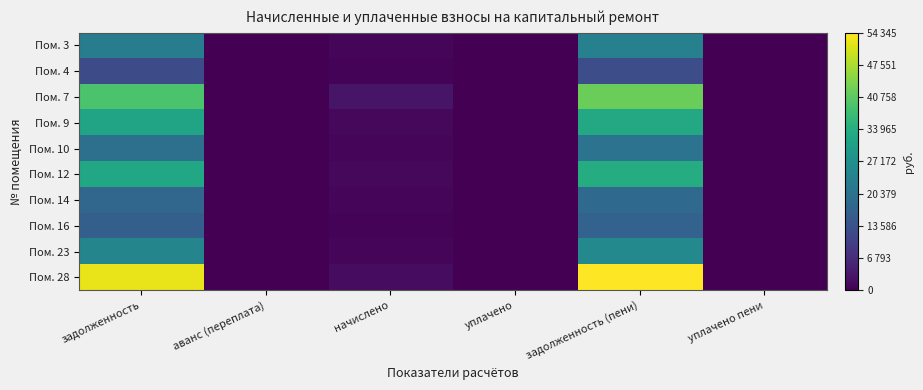

Rank the series by their maximum value, from lowest to highest.

Пом. 4, Пом. 16, Пом. 14, Пом. 10, Пом. 3, Пом. 23, Пом. 9, Пом. 12, Пом. 7, Пом. 28